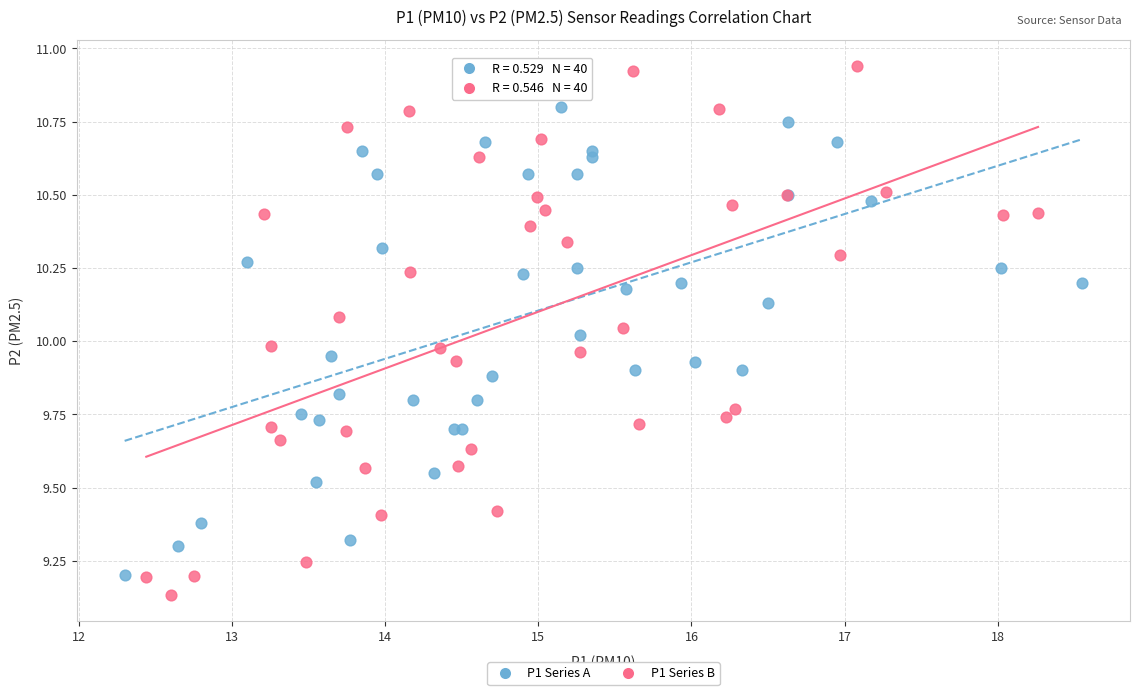

Which series has the largest Y range (max minus min)?

P1 Series B